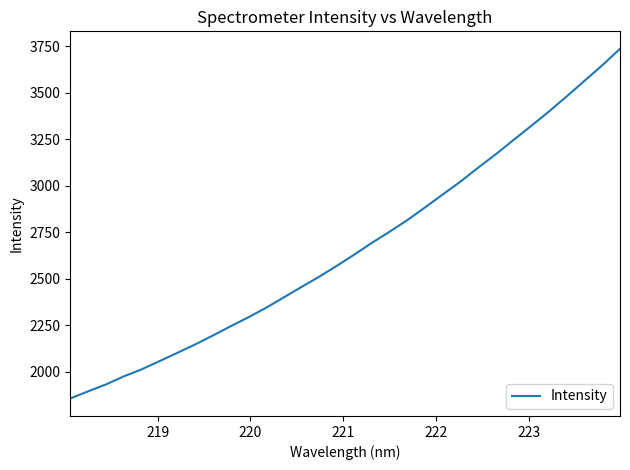

What is the greatest value displayed?

3736.3